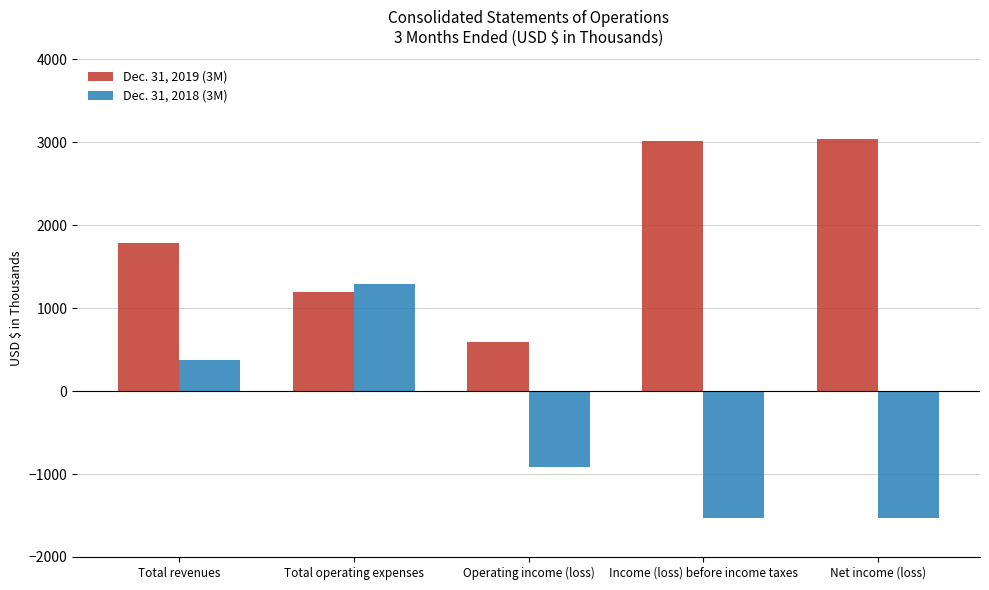

What is the label of the 3rd bar from the right?

Operating income (loss)